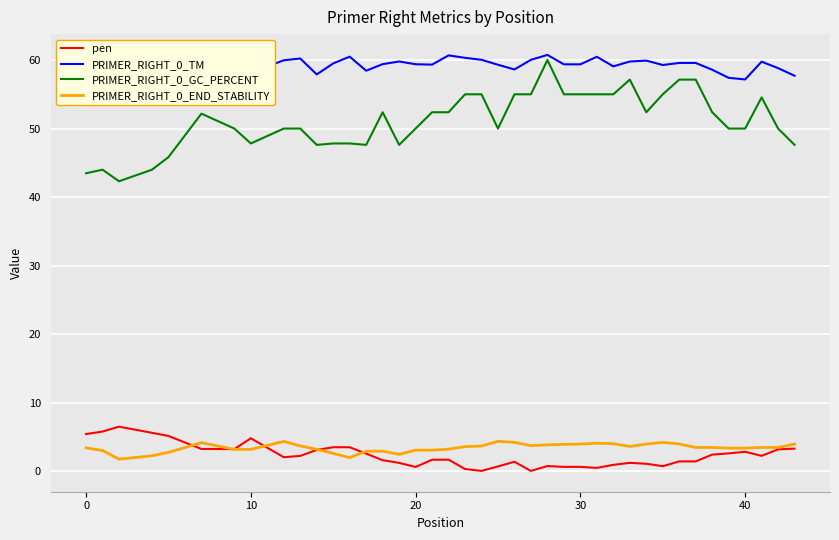

How many series are shown in this chart?

4